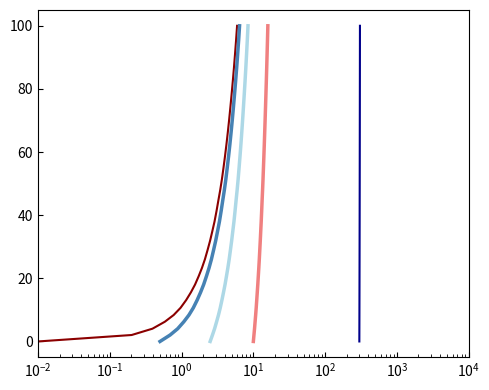

True or false: Series 5 and Series 1 intersect in this chart.

False